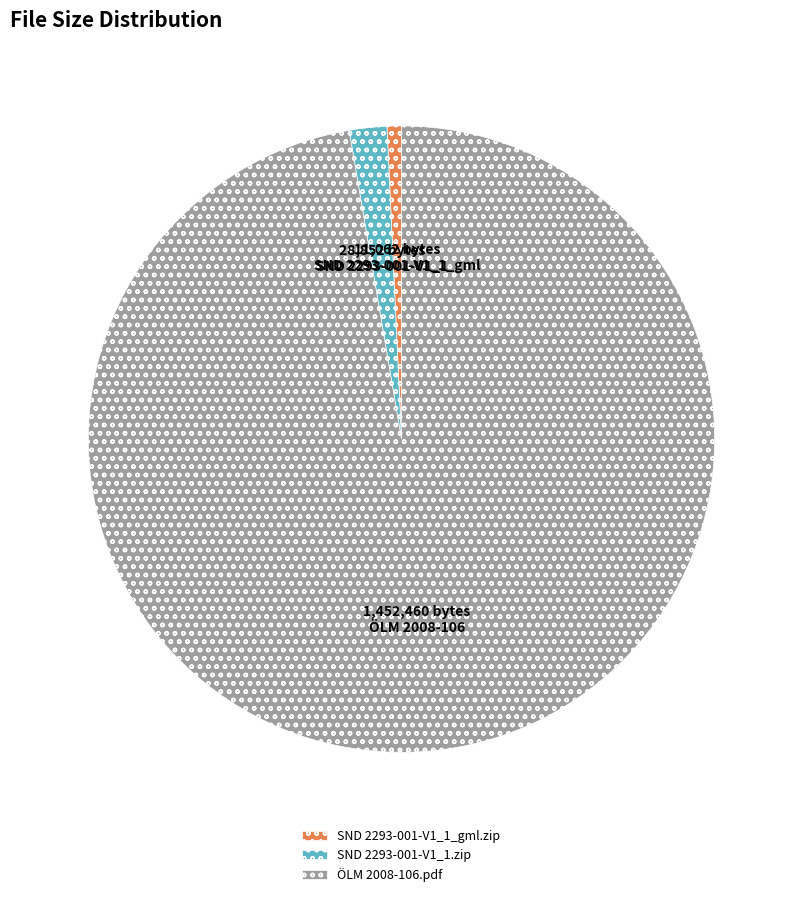

Count the number of slices in the pie.

3